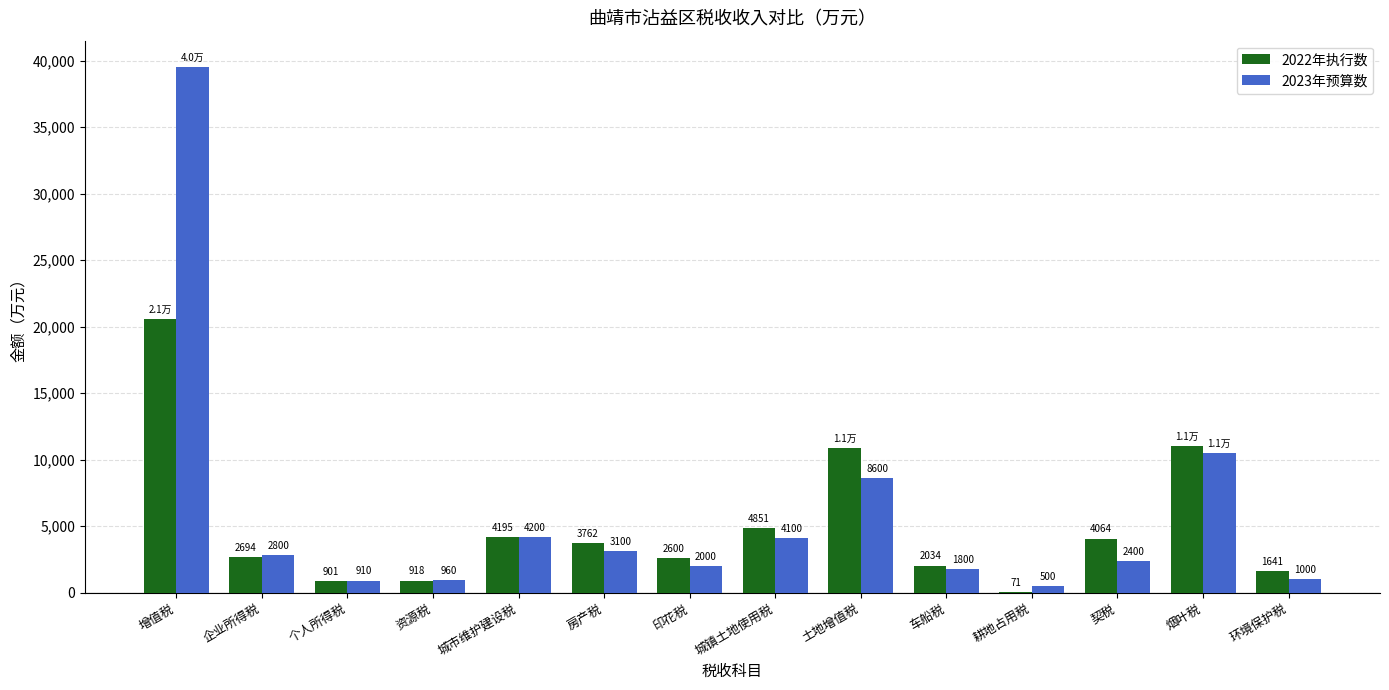

Where does the 2023年预算数 series first go above 2800?

增值税